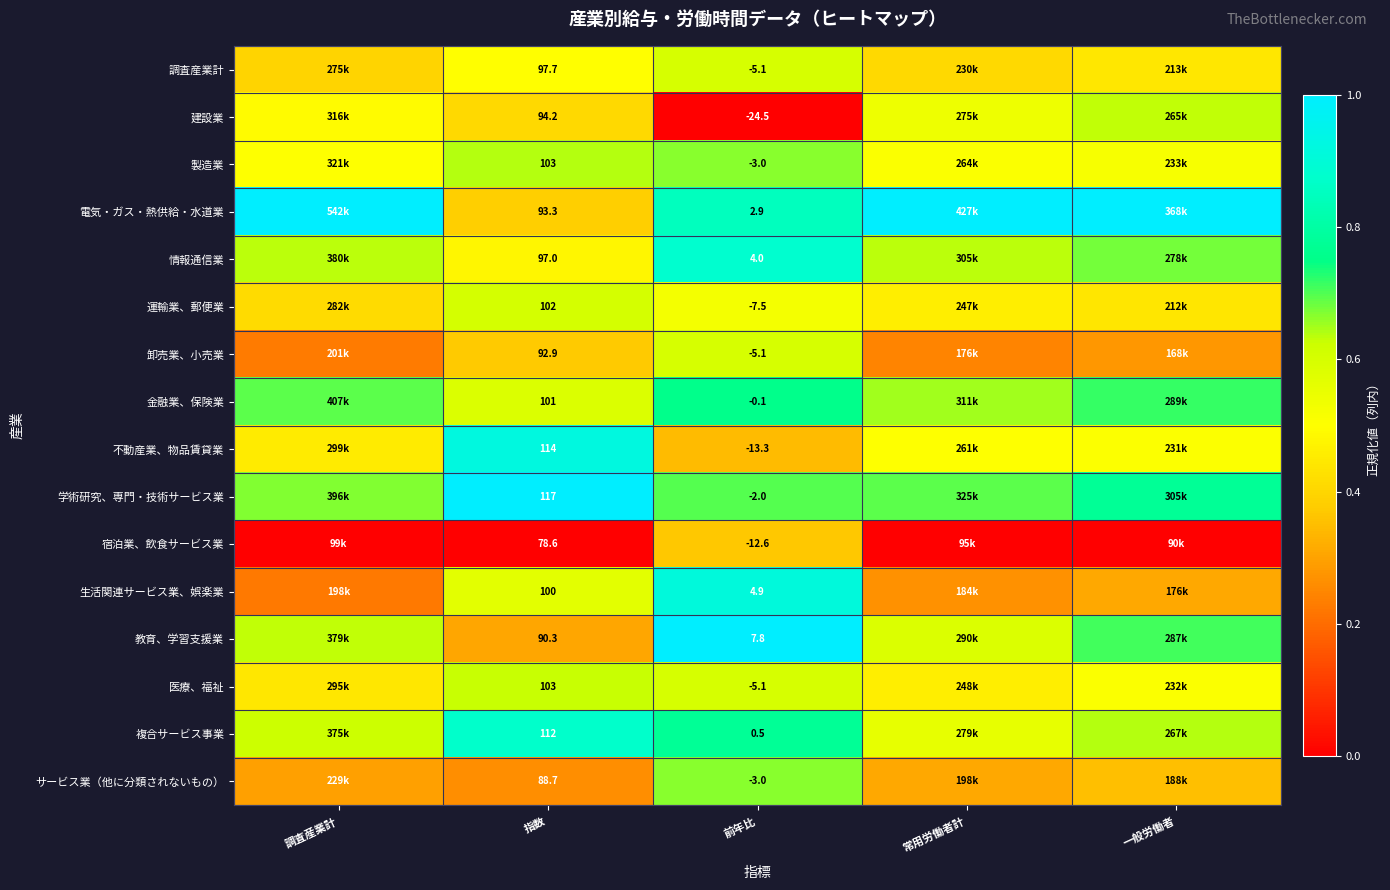

At how many categories does at least one series exceed 0?

5